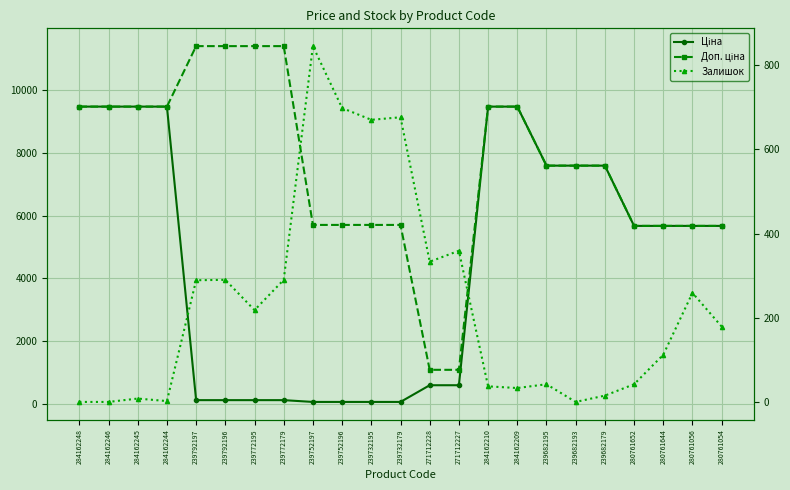

What is the maximum value for Доп. ціна?

11410.0